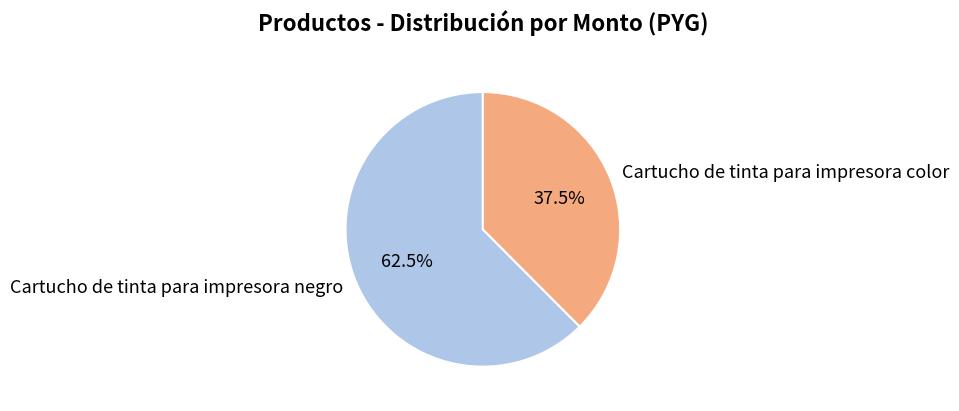

Approximately how many times larger is the value at Cartucho de tinta para impresora negro compared to Cartucho de tinta para impresora color?

1.7